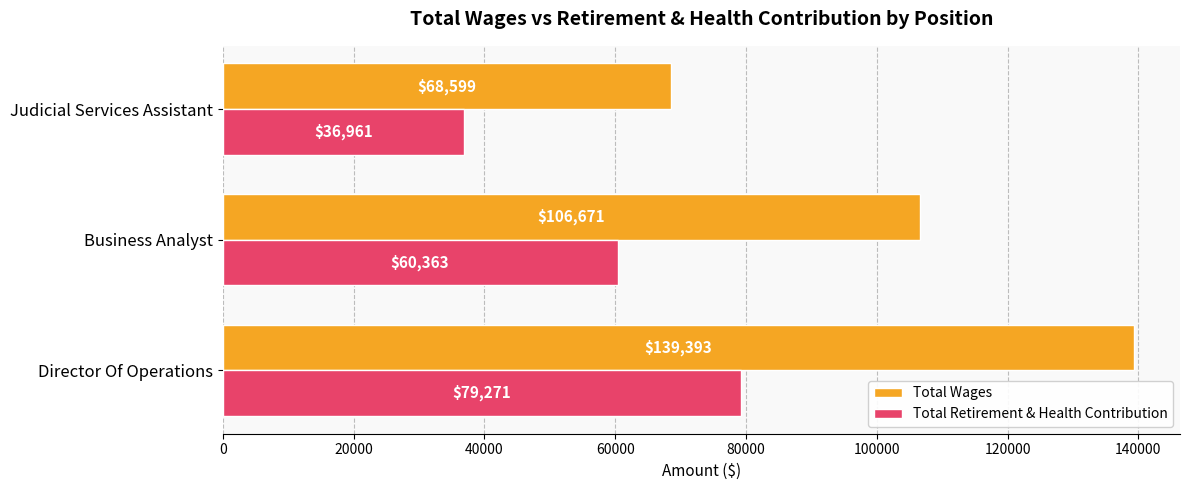

At which label is Total Retirement & Health Contribution closest to 58116?

Business Analyst